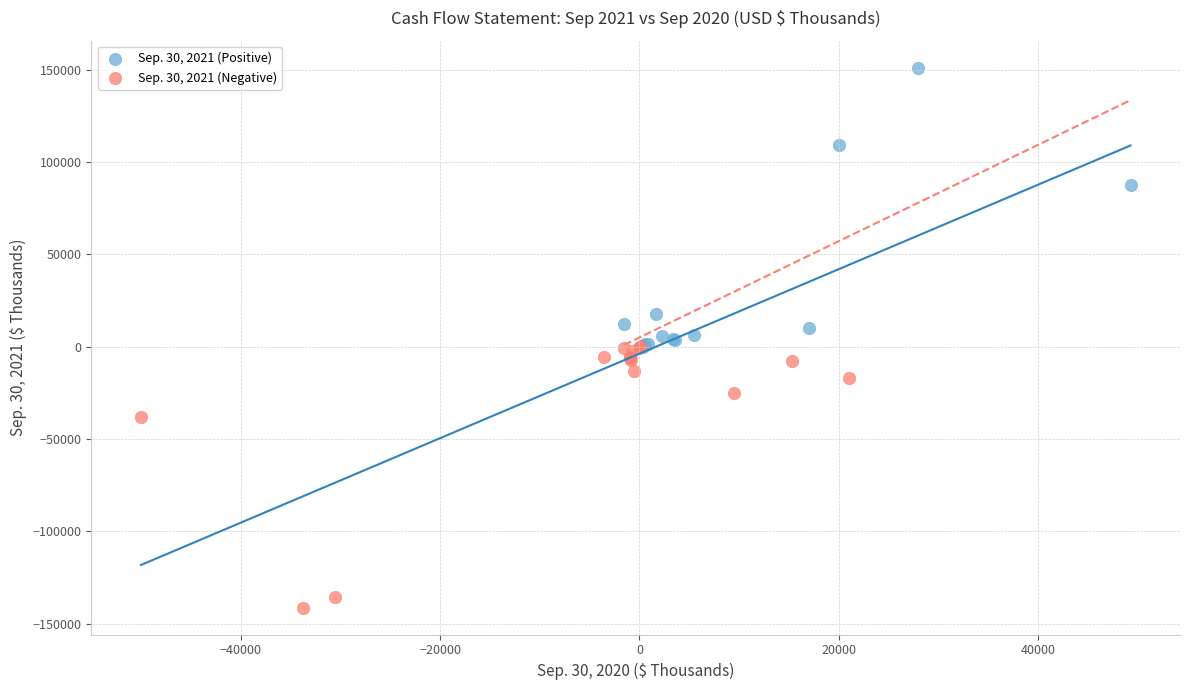

Which series reaches the minimum Y coordinate?

Sep. 30, 2021 (Negative)